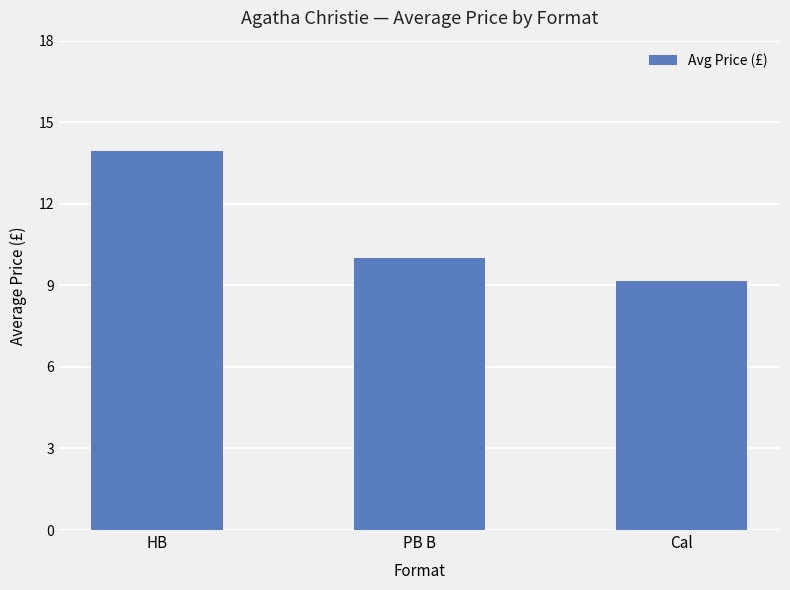

The value at HB is 3.5. True or false?

False